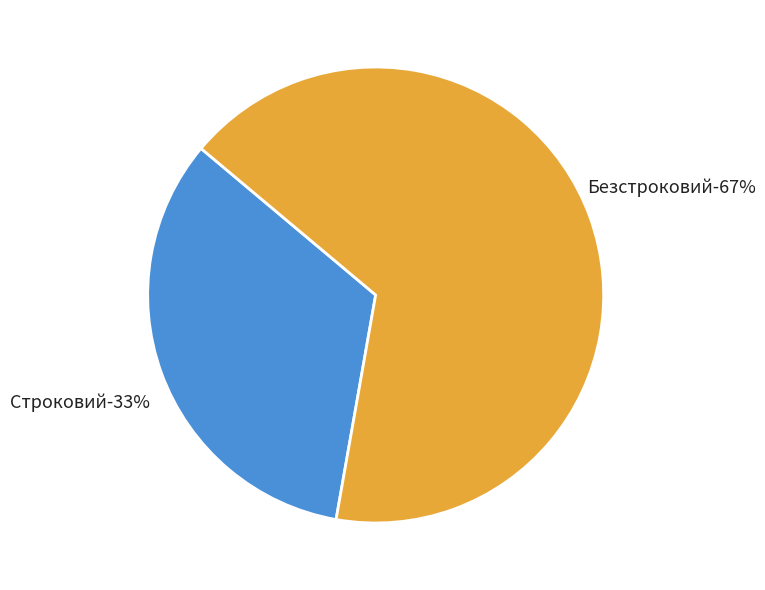

Count the number of slices in the pie.

2